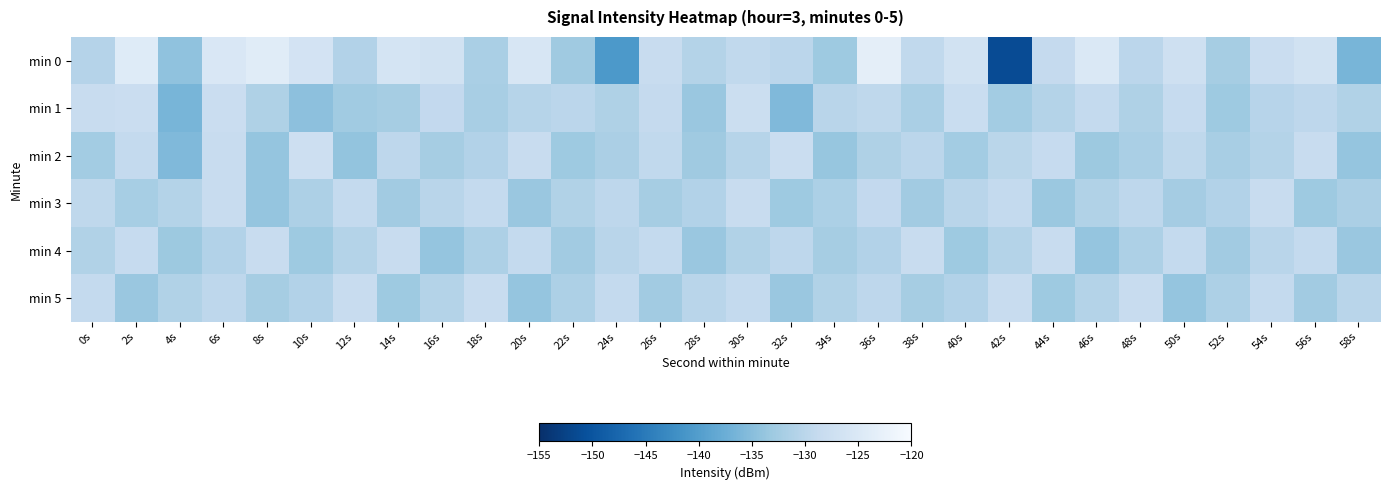

Which series changed the most between 12s and 52s?

min 5